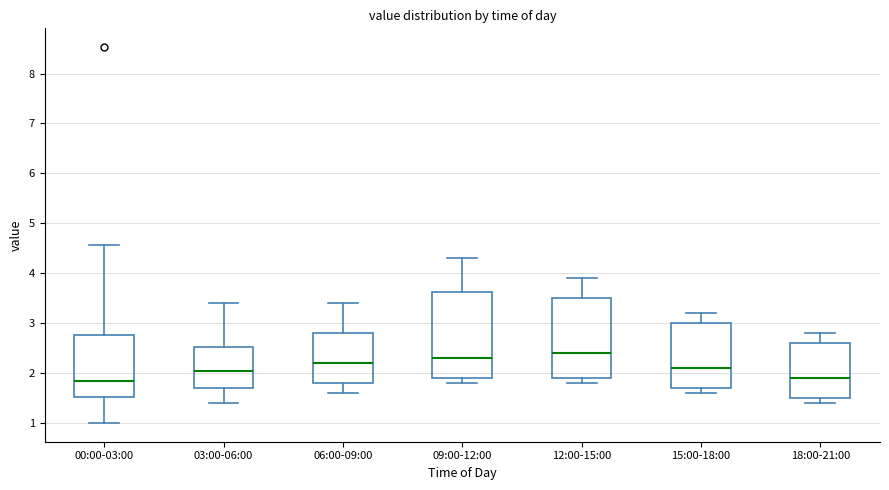

Reading left to right, transcribe this box plot: for each box, give where its median line is, the range the box spans, and where its two whiskers end, as read against the y-axis. The values are not printed on the chart, so give them approximately, as read against the axis.

00:00-03:00: median 1.9, box 1.5 to 2.8, whiskers 1.0 to 4.6
03:00-06:00: median 2.1, box 1.7 to 2.5, whiskers 1.4 to 3.4
06:00-09:00: median 2.2, box 1.8 to 2.8, whiskers 1.6 to 3.4
09:00-12:00: median 2.3, box 1.9 to 3.6, whiskers 1.8 to 4.3
12:00-15:00: median 2.4, box 1.9 to 3.5, whiskers 1.8 to 3.9
15:00-18:00: median 2.1, box 1.7 to 3.0, whiskers 1.6 to 3.2
18:00-21:00: median 1.9, box 1.5 to 2.6, whiskers 1.4 to 2.8